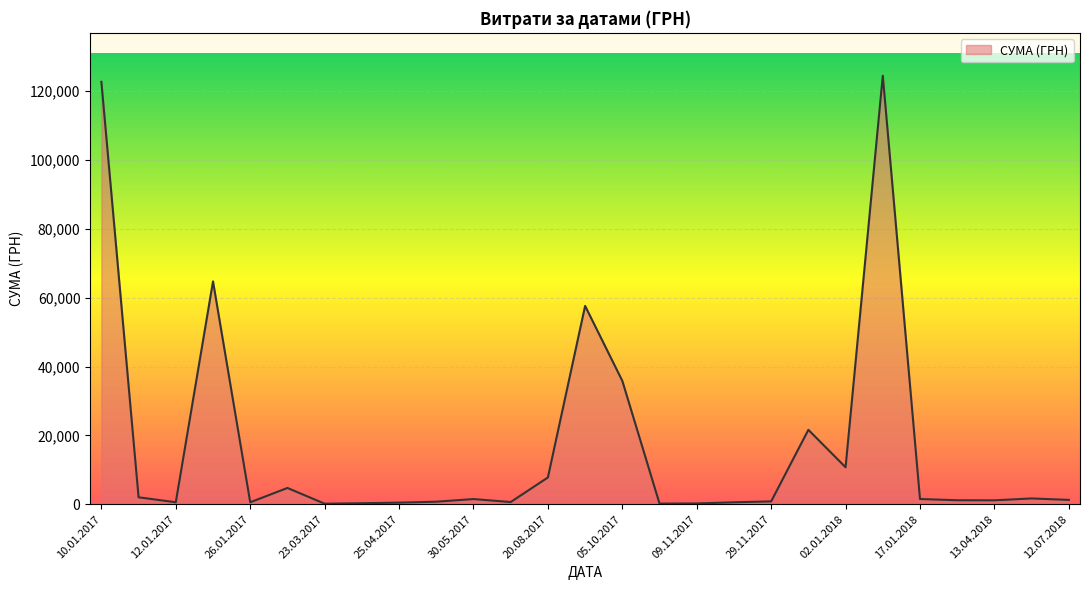

True or false: there are more than 2 points higher than both neighbors.

True